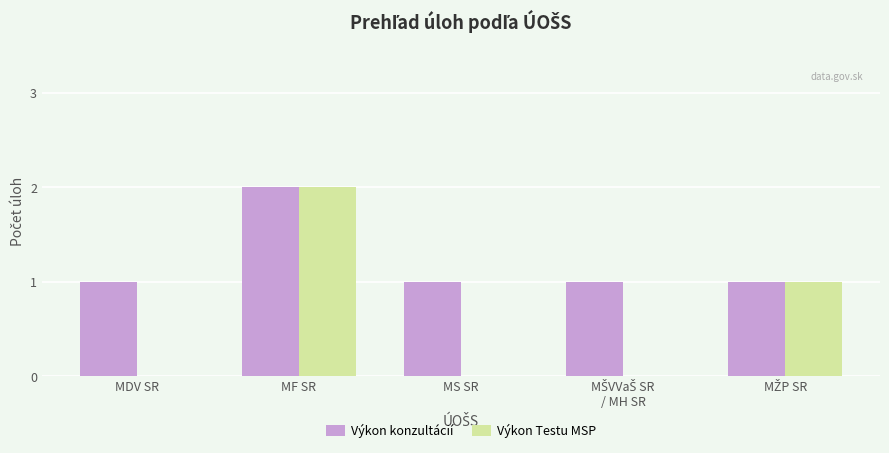

The Výkon Testu MSP series shows 0 at MDV SR. True or false?

True